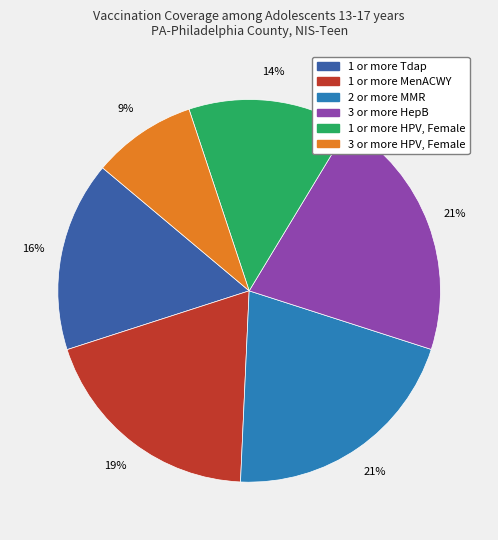

How many slices are in this pie chart?

6